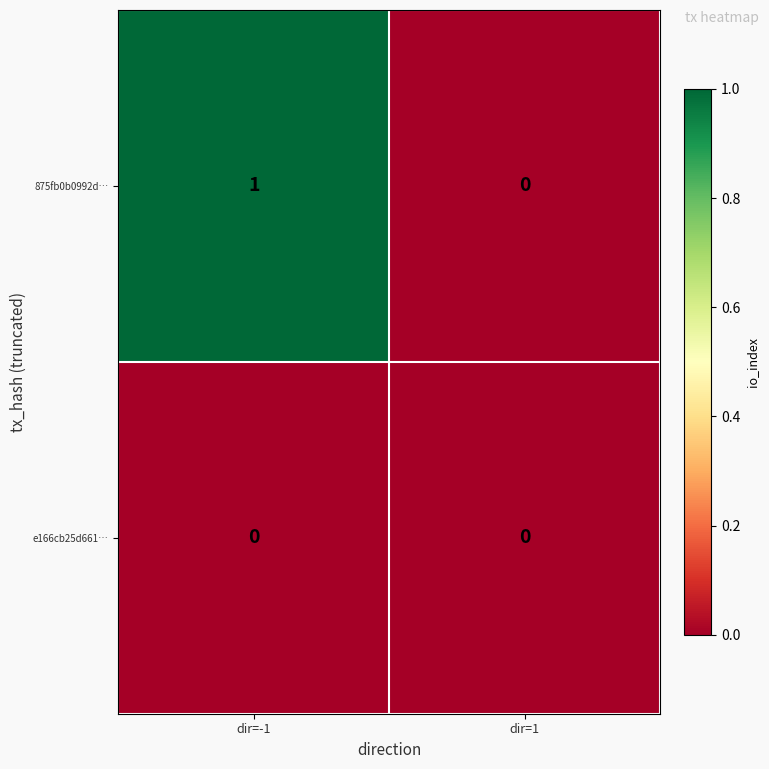

At which category does the chart reach its peak across all series?

dir=-1